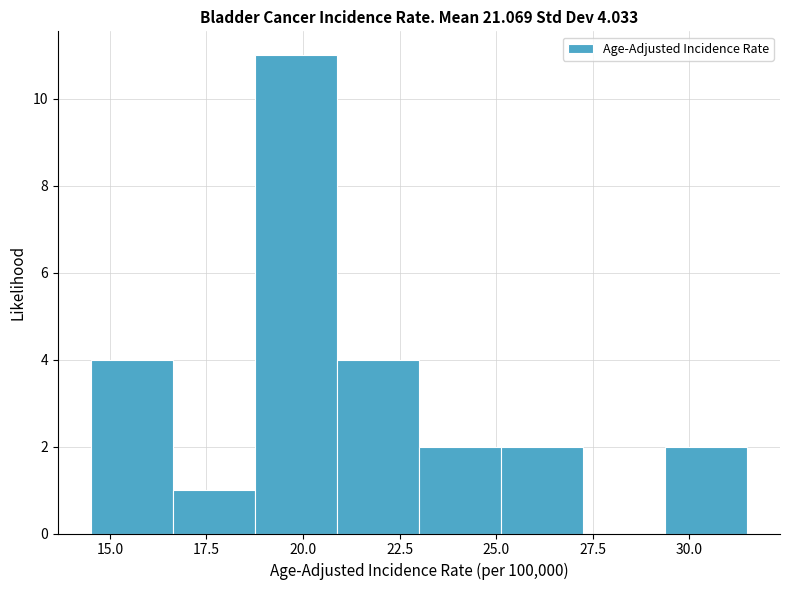

Over which range of the x-axis is the bar tallest?

19.0 to 21.0